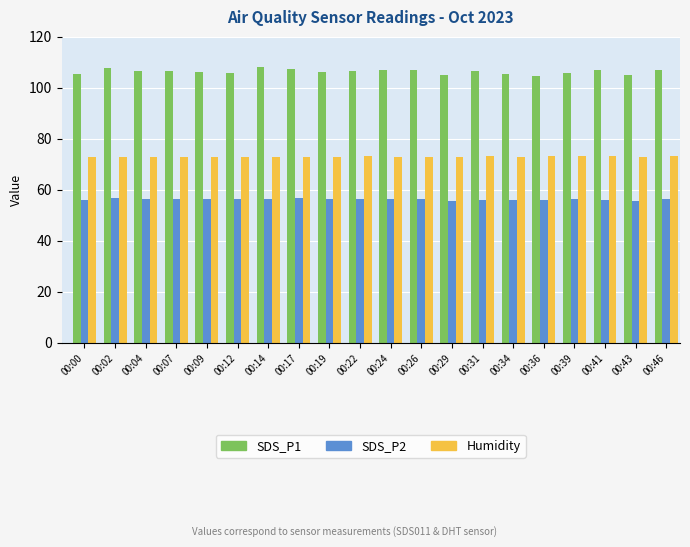

Which series has the largest range (max minus min)?

SDS_P1